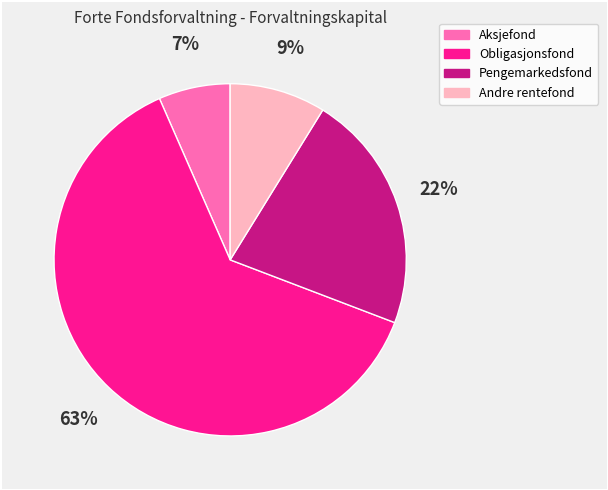

Do Pengemarkedsfond and Aksjefond together represent more than half of the pie?

No